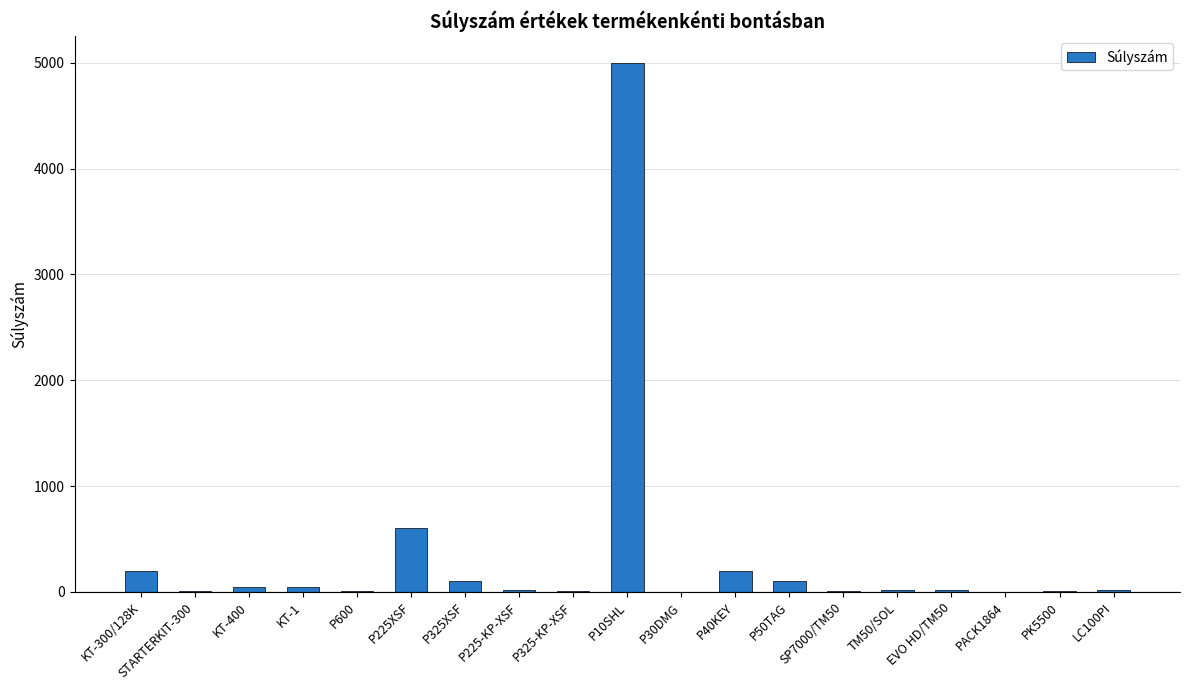

How many series are shown in this chart?

1